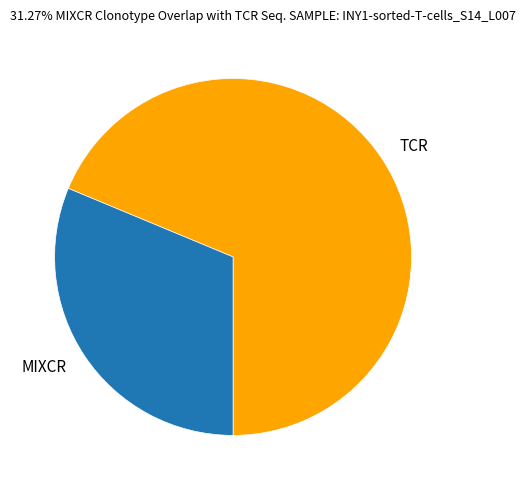

What is the majority slice?

TCR